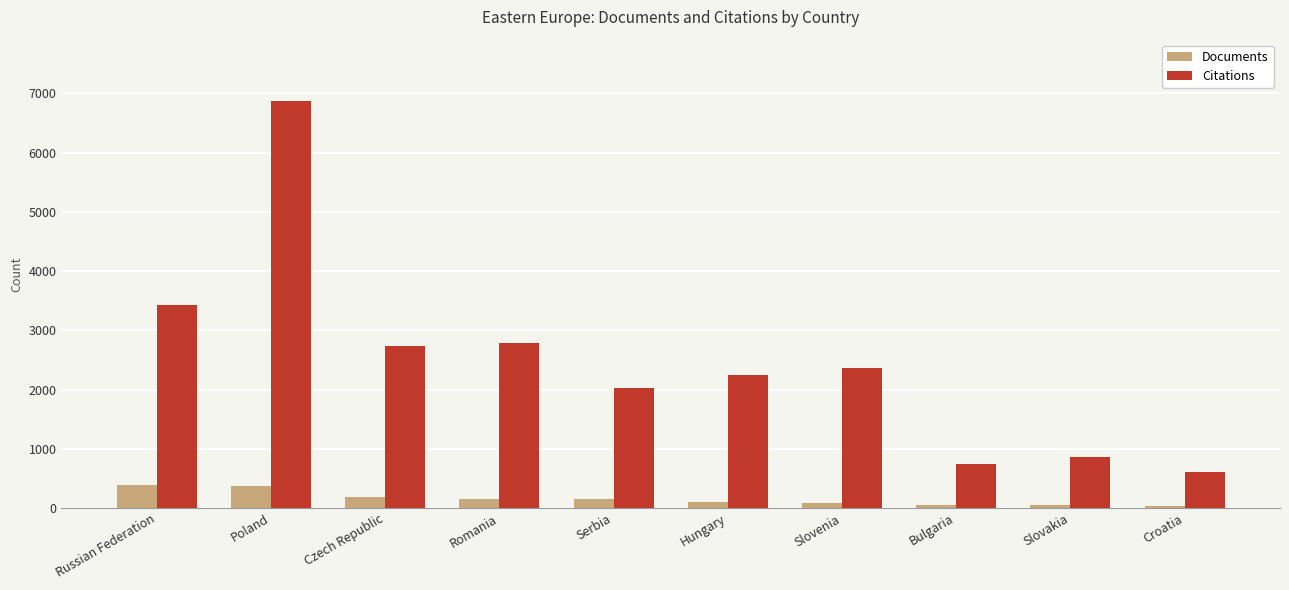

Which label corresponds to the largest value in the chart?

Poland